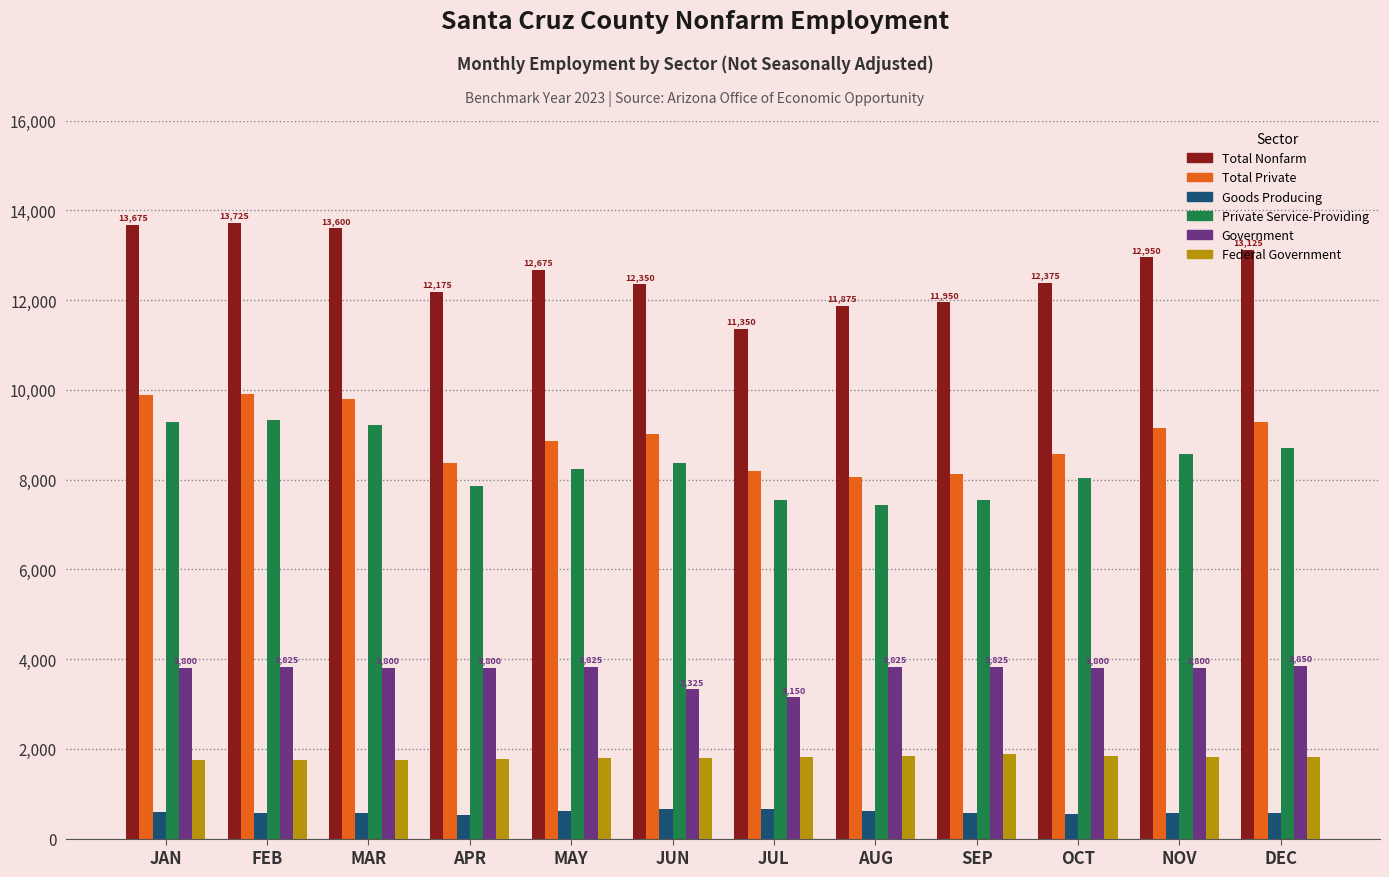

How many bars are there in each group?

6